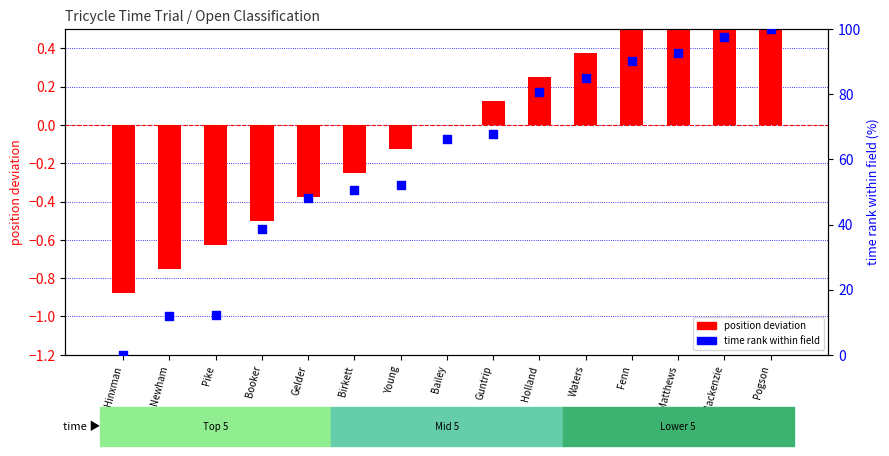

What are all the series names shown in the legend?

position deviation, time rank within field